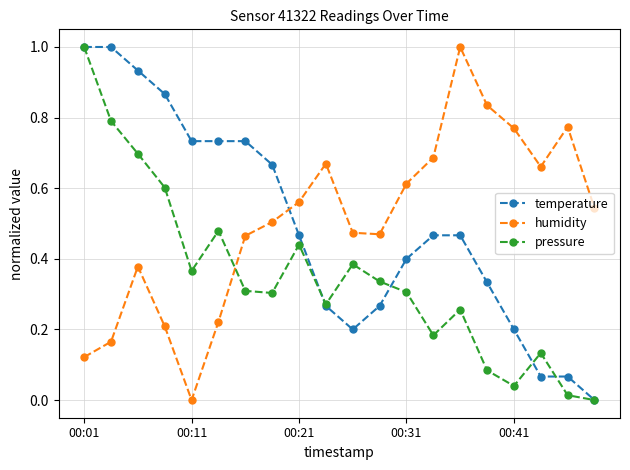

True or false: humidity has more than 1 points higher than both neighbors.

True